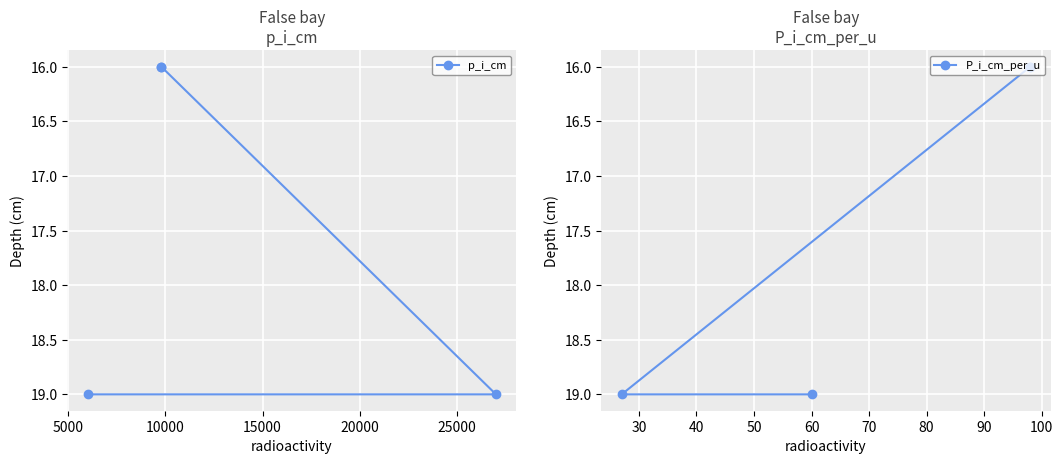

True or false: P_i_cm_per_u and p_i_cm cross at least once.

False